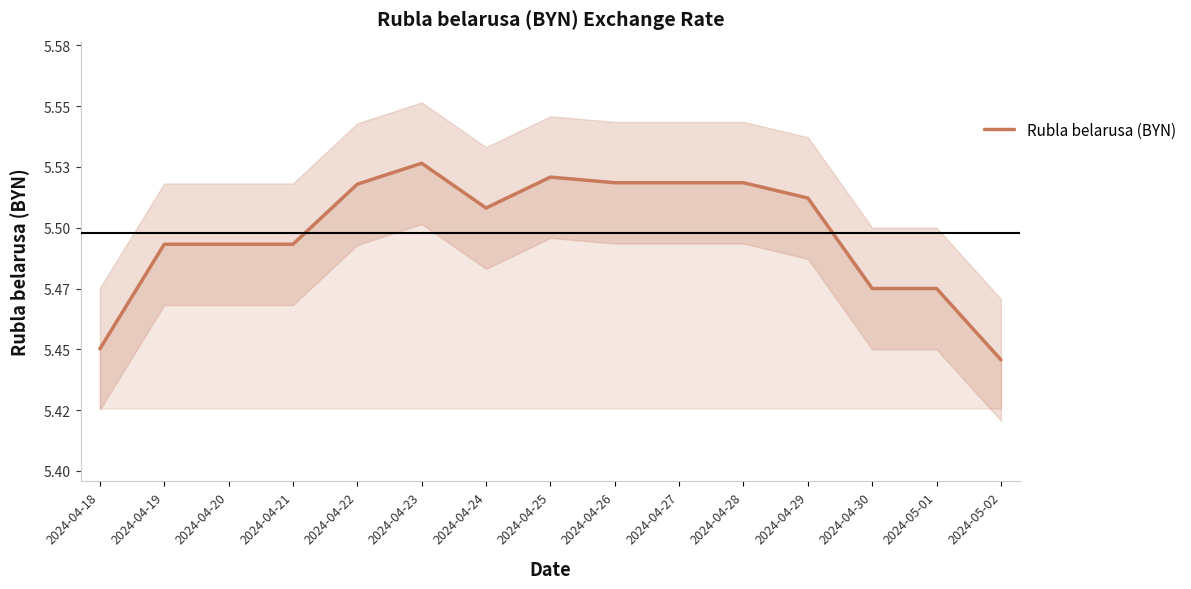

Is it true that the value at 2024-04-18 is 5.5?

True